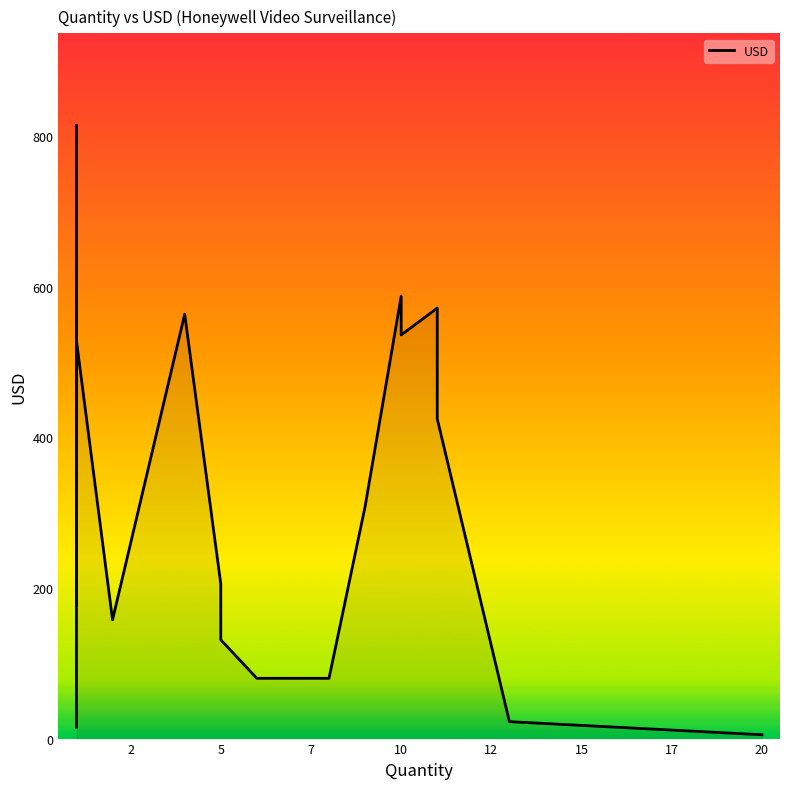

What is the ratio of the value at 10 to the value at 1?

1.9